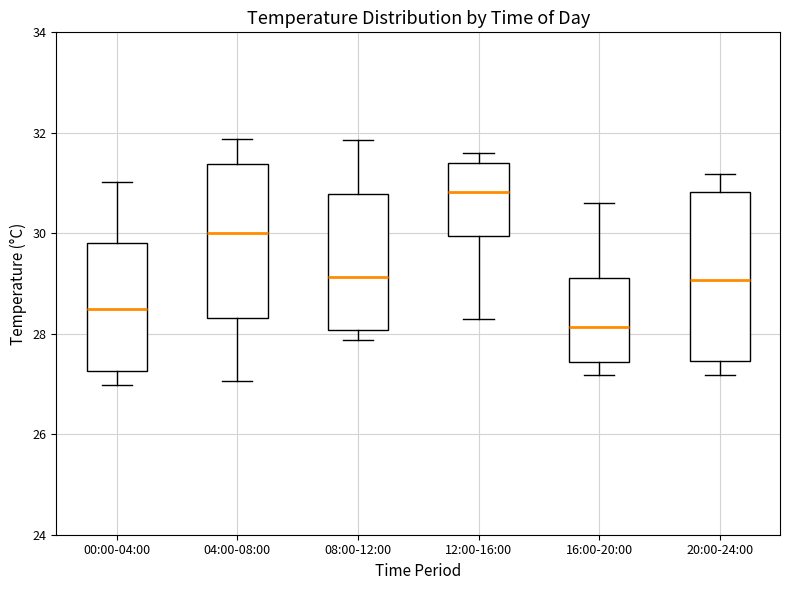

Which box has the lowest median line?

16:00-20:00